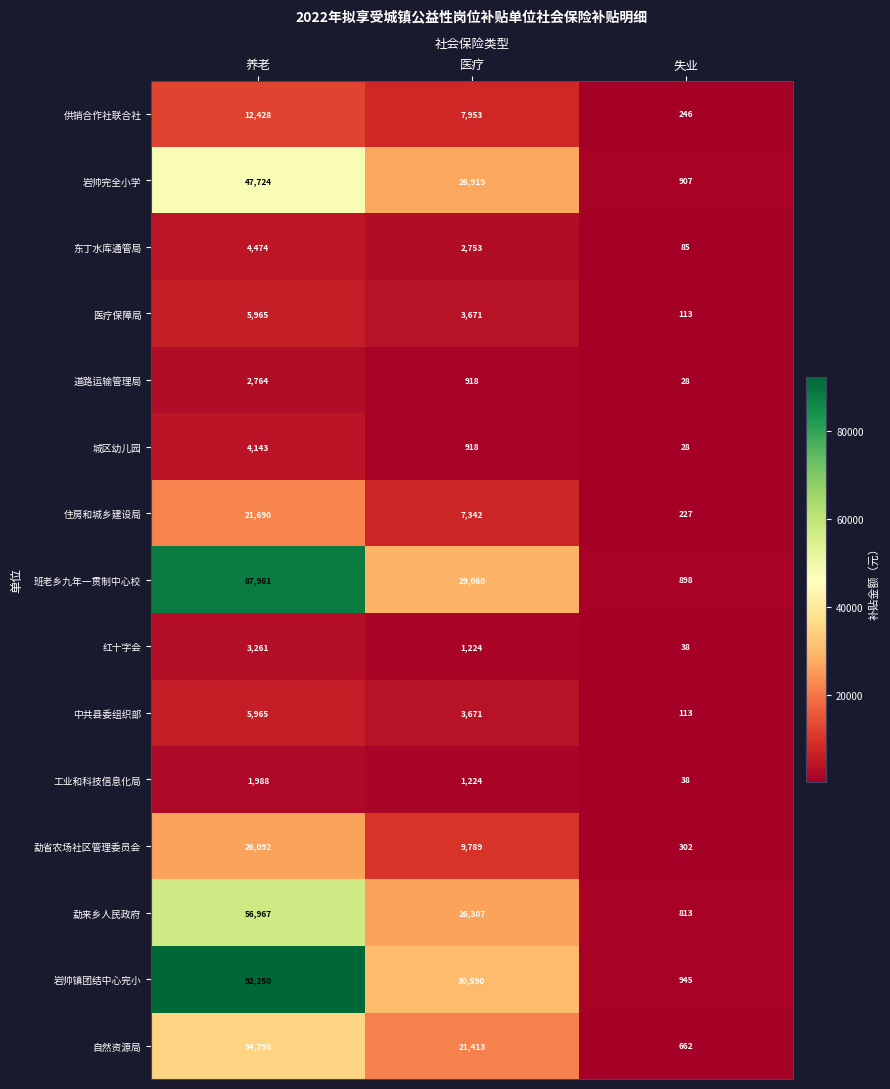

The value of 供销合作社联合社 at 养老 is 12428. True or false?

True